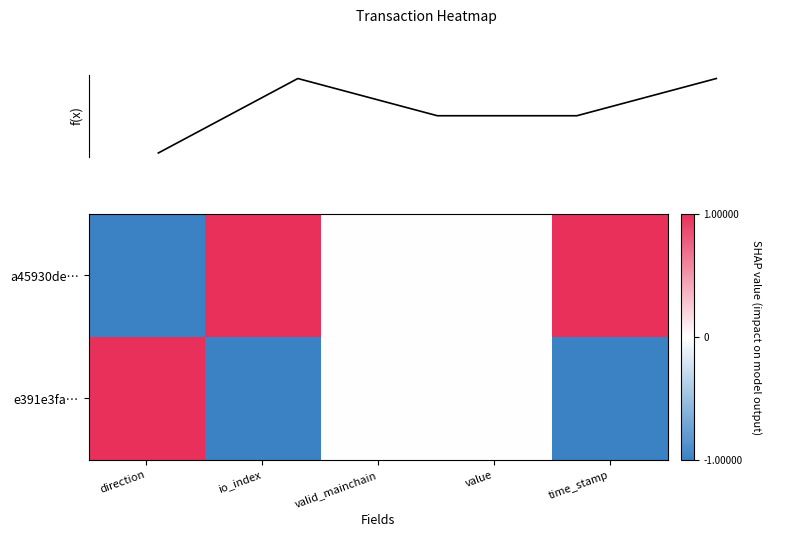

What is the difference between the second highest and second lowest values in the e391e3fa… series?

1